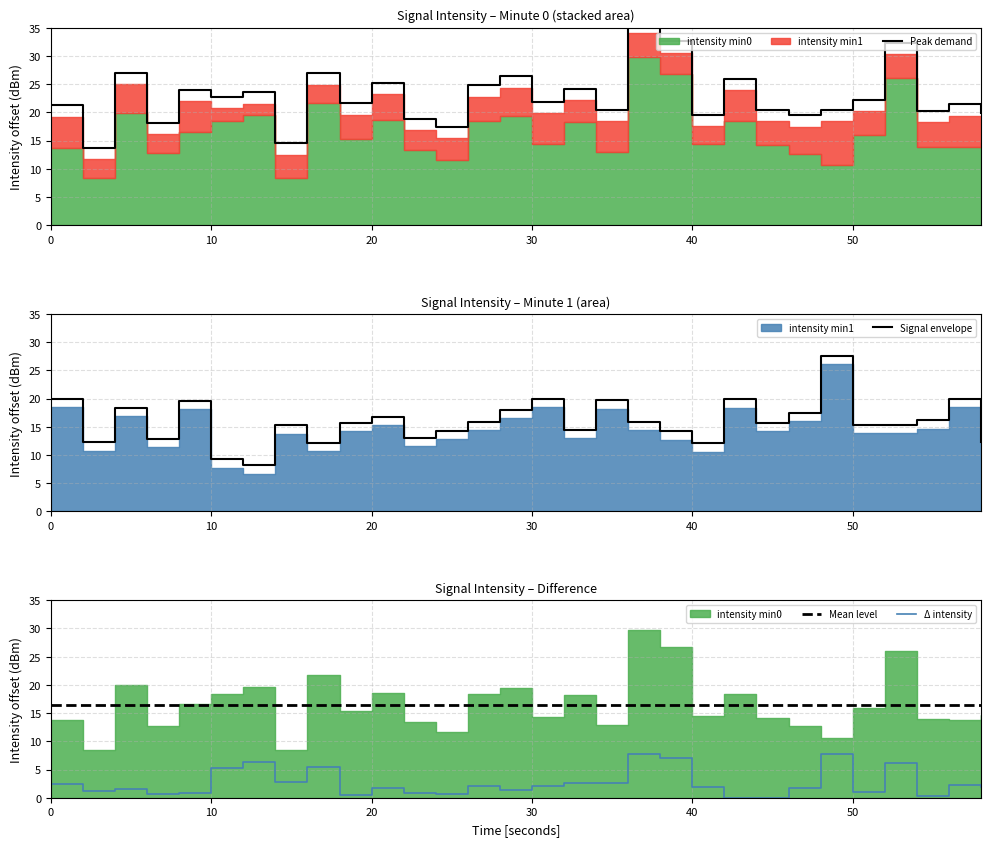

Where is the first local minimum?

2